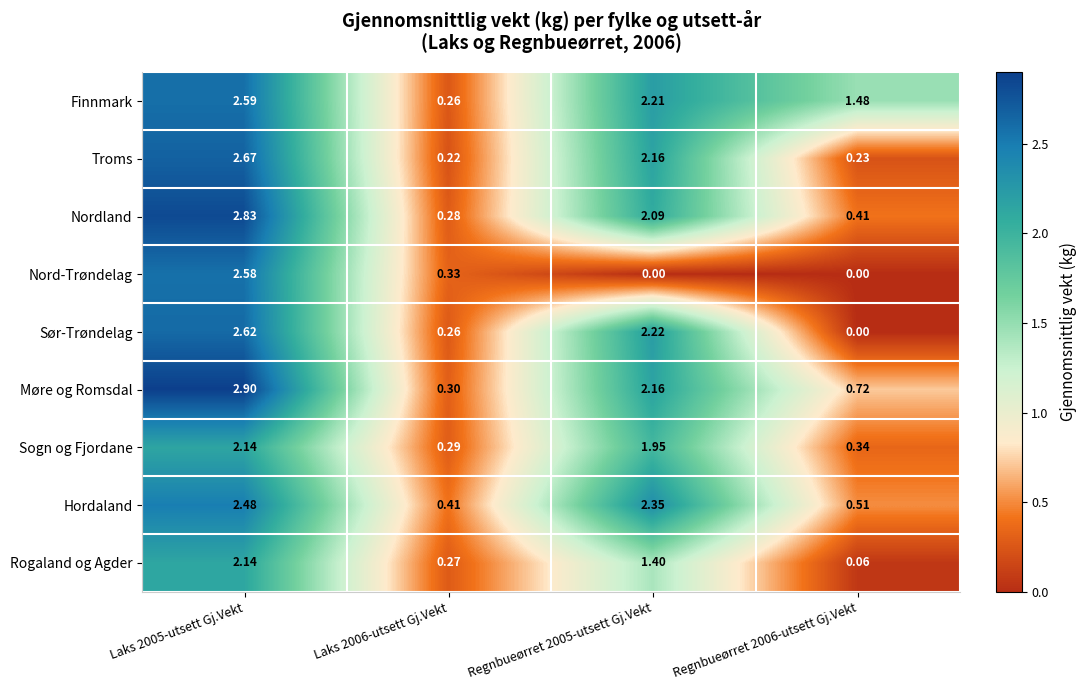

Between Regnbueørret 2005-utsett Gj.Vekt and Regnbueørret 2006-utsett Gj.Vekt, which series saw the biggest shift?

Sør-Trøndelag